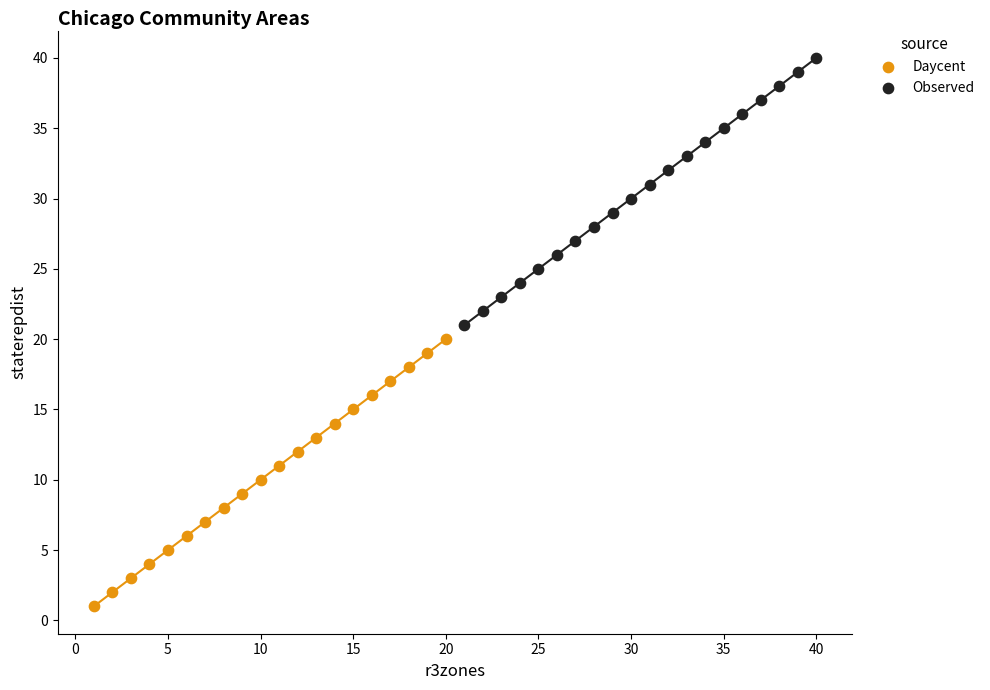

Which series reaches the maximum Y coordinate?

Observed